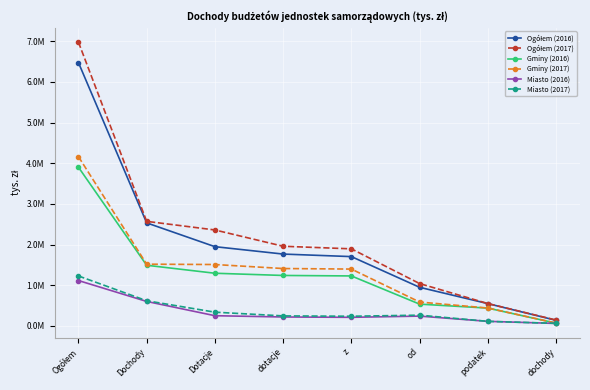

What is the difference between the maximum and second lowest values in the Ogółem (2016) series?

5930572.4